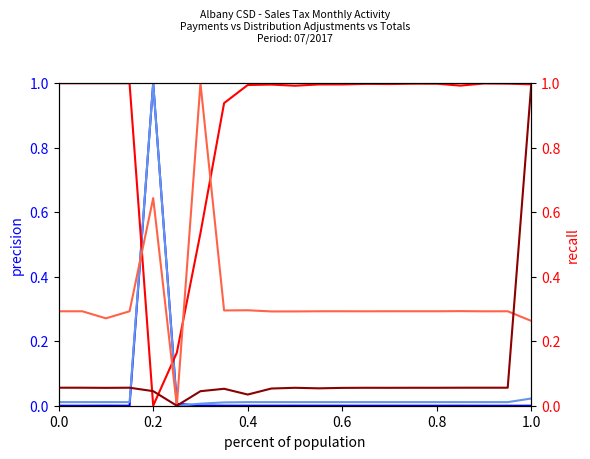

Which series ends up on top after the final intersection of Total and Refunds?

Total